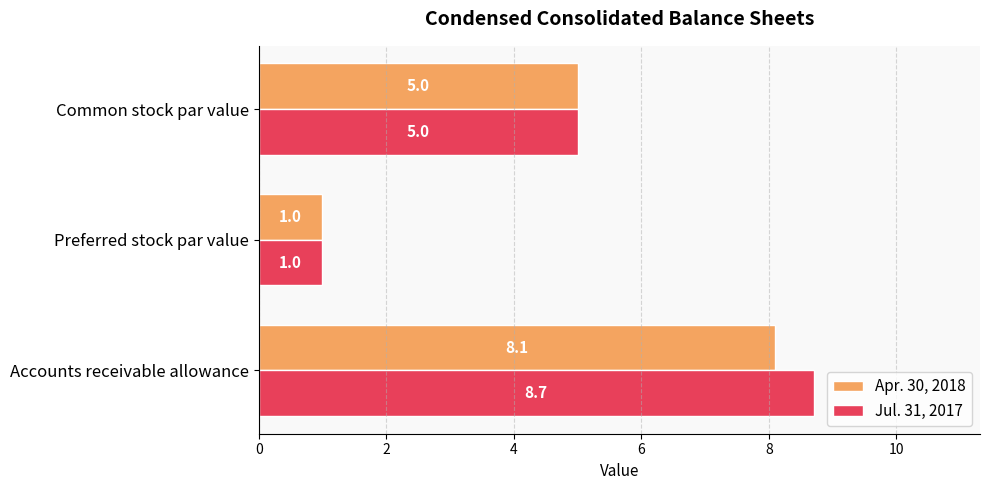

Where is Apr. 30, 2018 nearest to the value 4?

Common stock par value